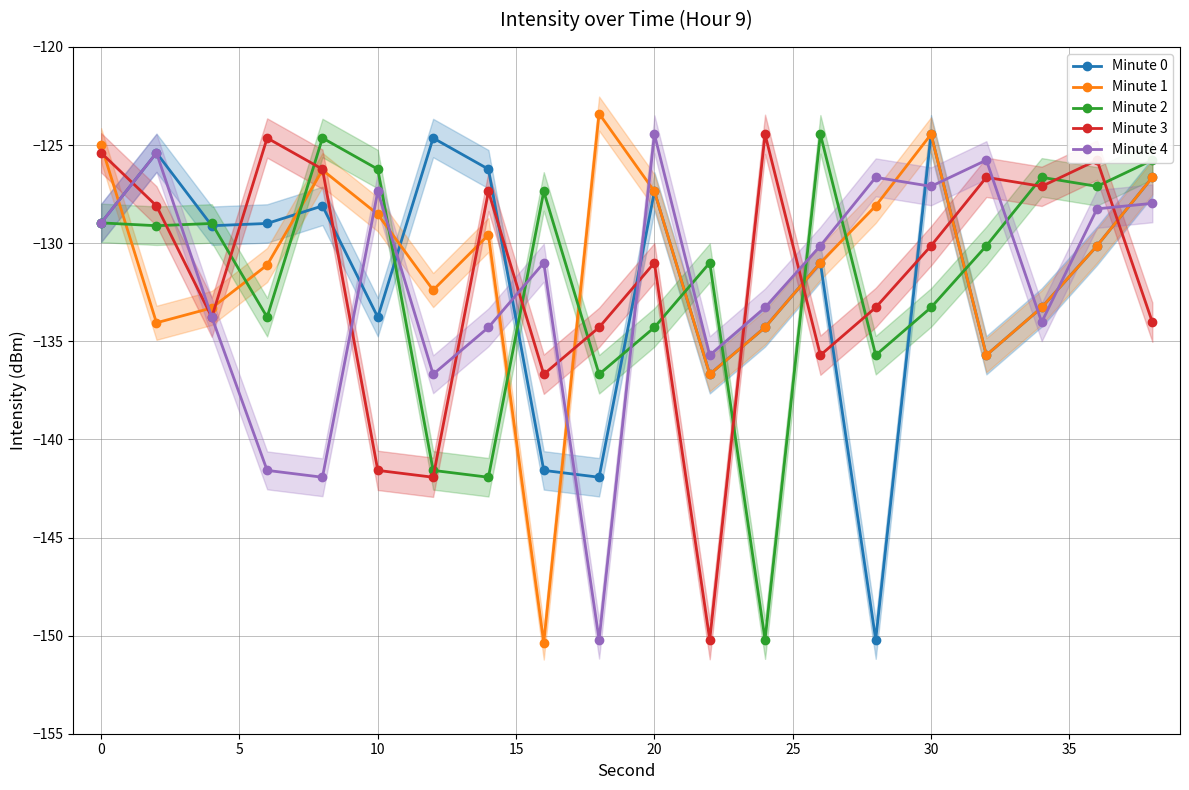

Which series ends up on top after the final intersection of Minute 2 and Minute 1?

Minute 2